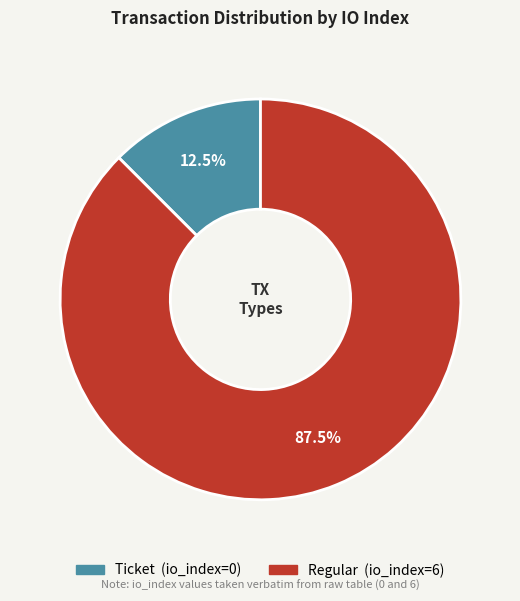

Which slice is the smallest?

Ticket (io_index=0)